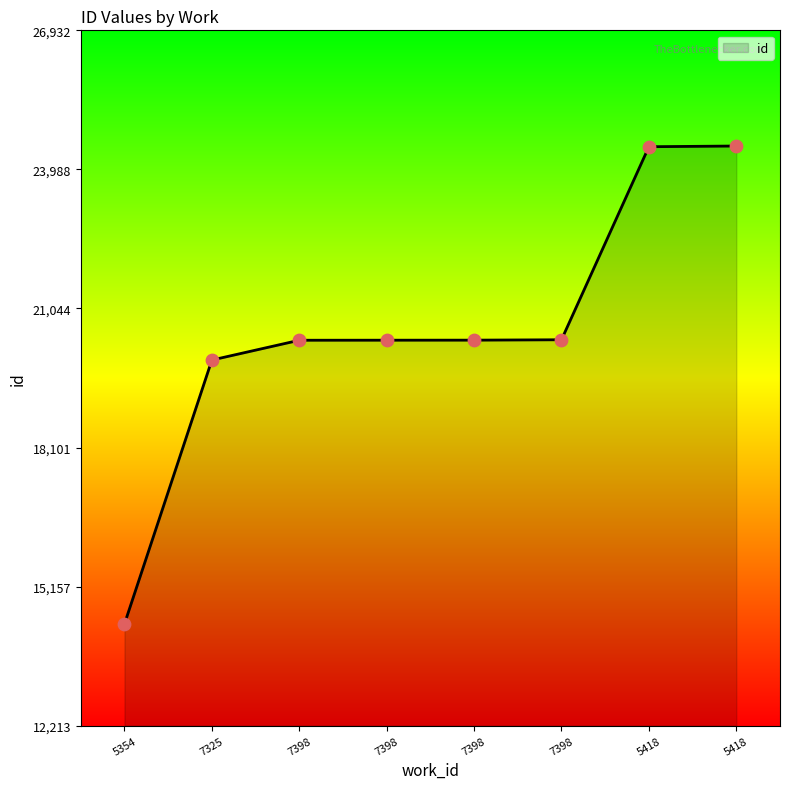

How many lines are shown in the chart?

1